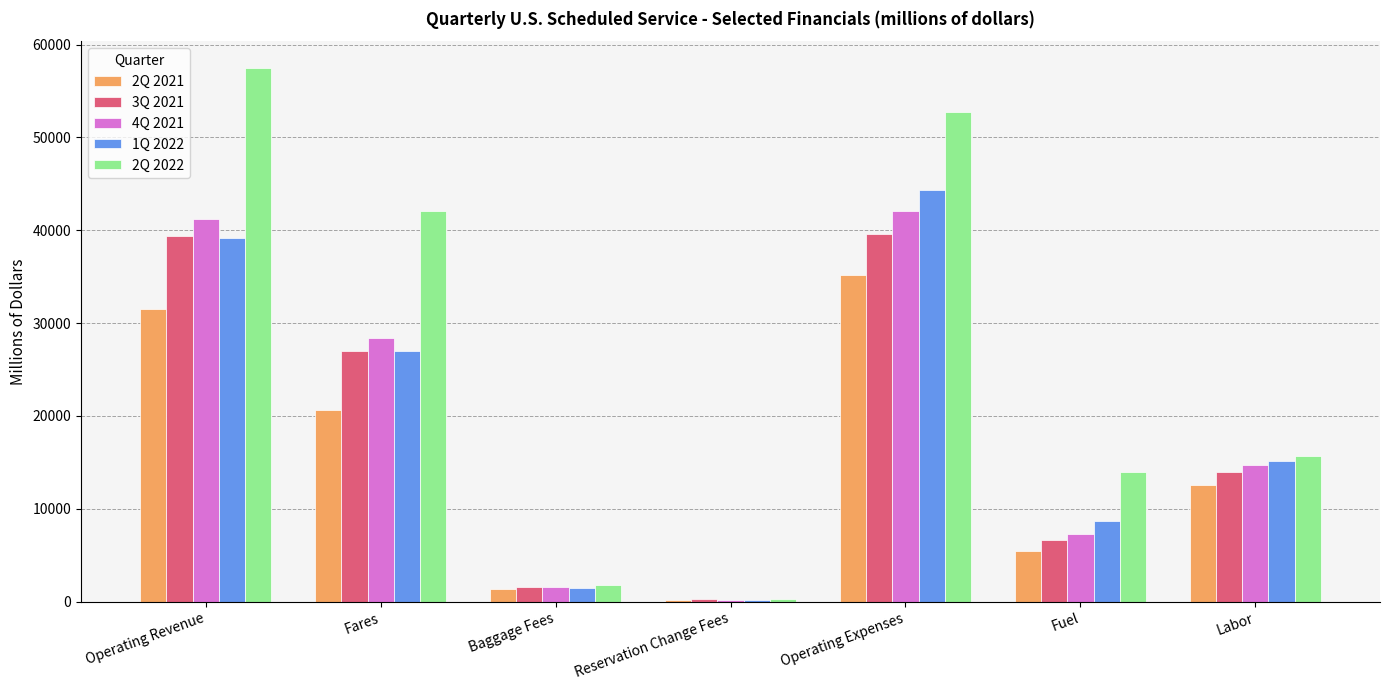

Count the number of categories in the chart.

7